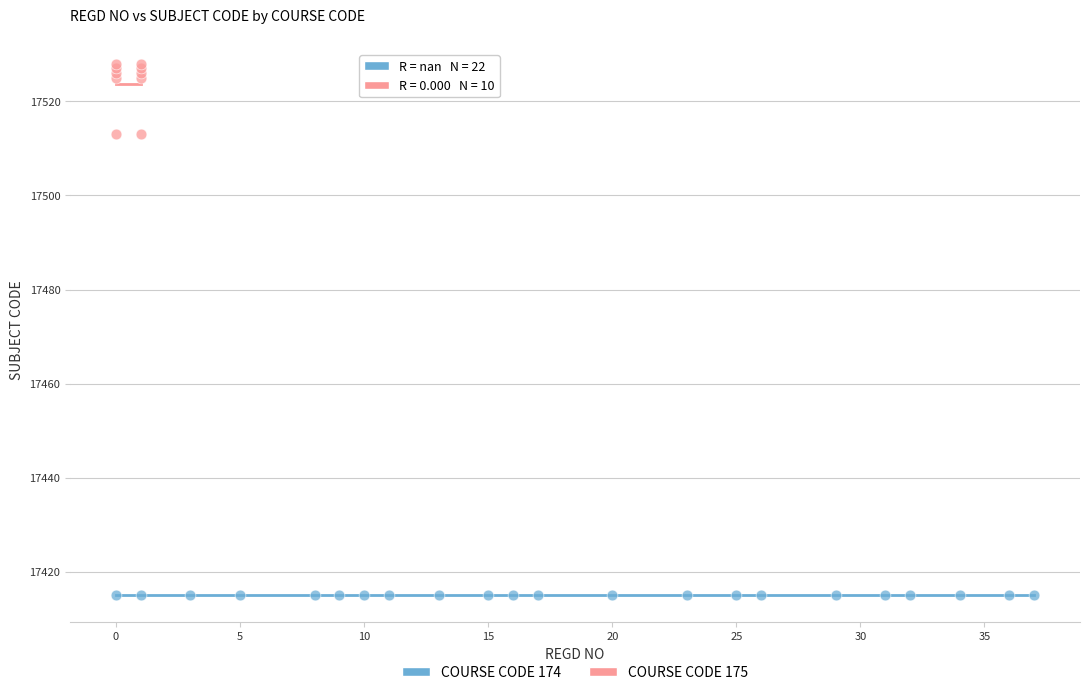

Which series contains the lowest Y value?

COURSE CODE 174